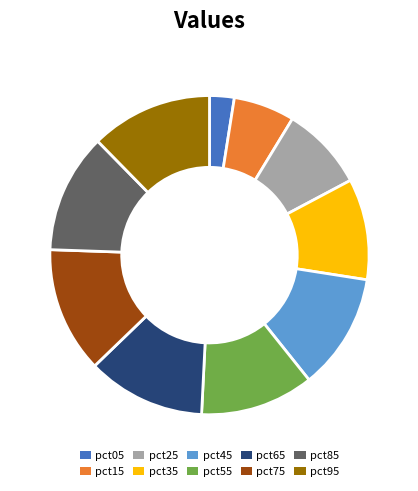

Count the number of slices in the pie.

10